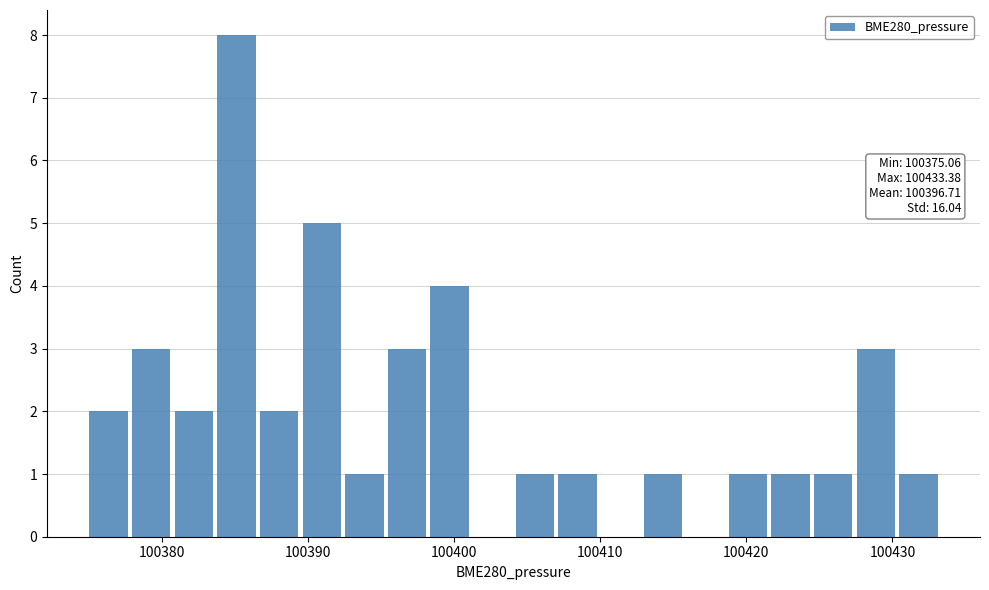

Read against the x-axis, roughly where is the centre of the tallest bar?

100385